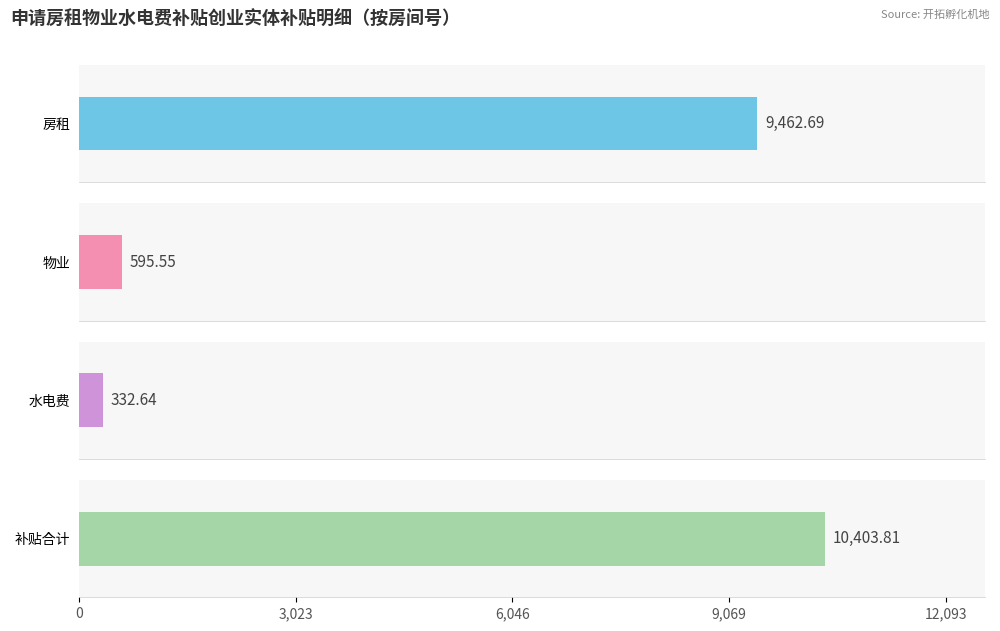

Are the bars grouped side by side (vs. stacked)?

Yes